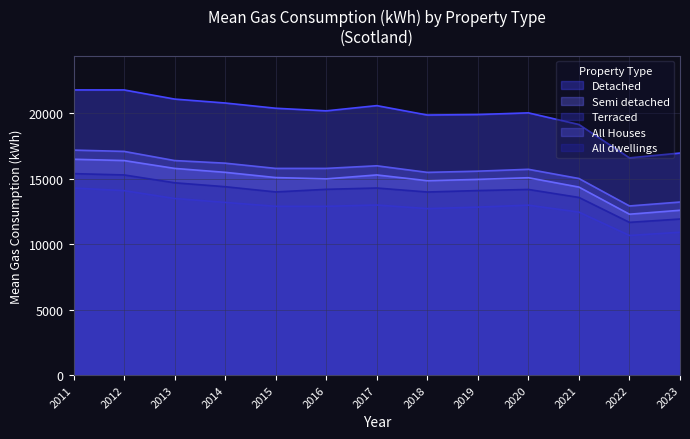

Reading left to right, what are all the values shown in this chart?

Detached: 21800	21800	21100	20800	20400	20200	20600	19881	19919	20046	19156	16605	16974
Semi detached: 16500	16400	15800	15500	15100	15000	15300	14860	14960	15088	14372	12298	12599
Terraced: 14300	14100	13500	13200	12900	12900	13000	12727	12841	12990	12459	10672	10918
All Houses: 17200	17100	16400	16200	15800	15800	16000	15496	15588	15731	15028	12929	13228
All dwellings: 15400	15300	14700	14400	14000	14200	14300	13995	14105	14190	13580	11675	11929